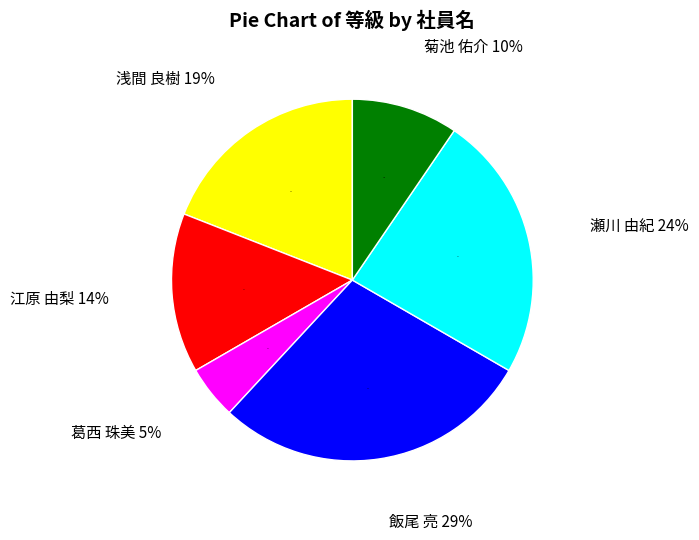

Does 瀬川 由紀 account for over 50% of the chart?

No